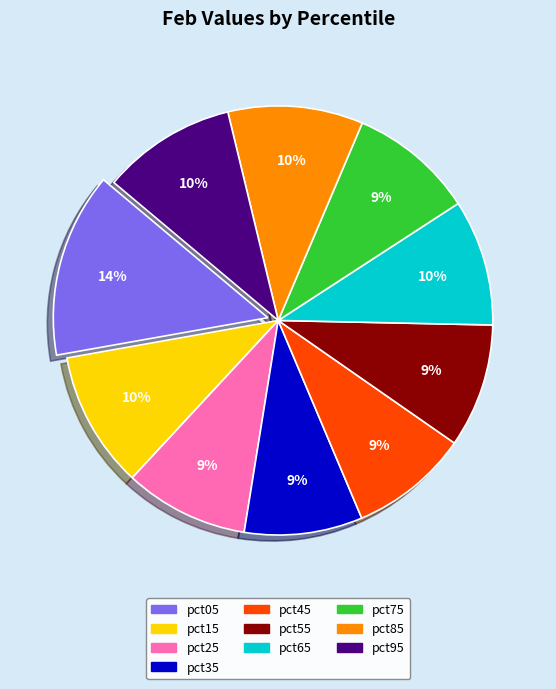

How many segments does this pie chart have?

10